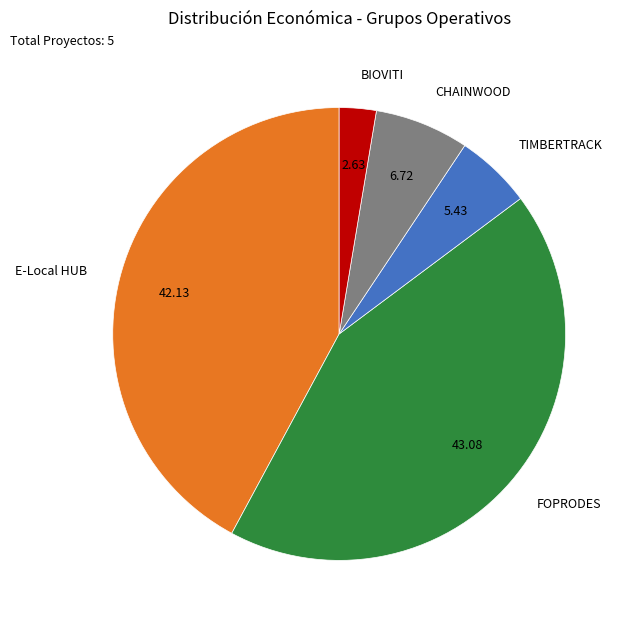

What is the smallest slice in the pie chart?

BIOVITI